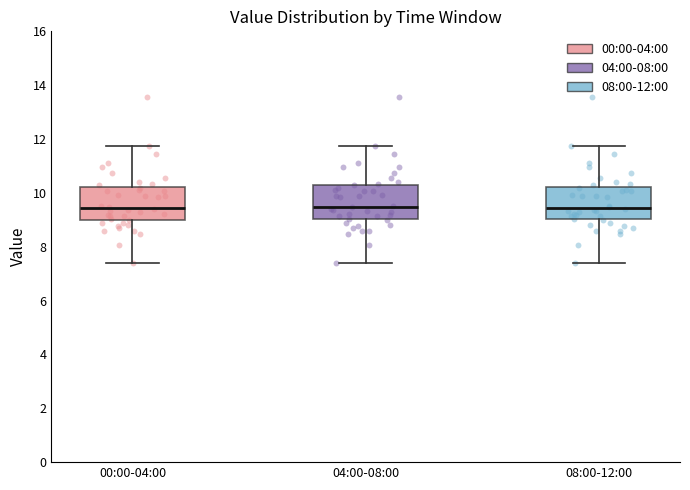

Reading left to right, read every box against the y-axis: the position of its median line, the range the box covers, and the ends of its whiskers. The values are not printed on the chart, so give them approximately, as read against the axis.

00:00-04:00: median 9.4, box 9.0 to 10.2, whiskers 7.4 to 11.8
04:00-08:00: median 9.4, box 9.0 to 10.4, whiskers 7.4 to 11.8
08:00-12:00: median 9.4, box 9.0 to 10.2, whiskers 7.4 to 11.8